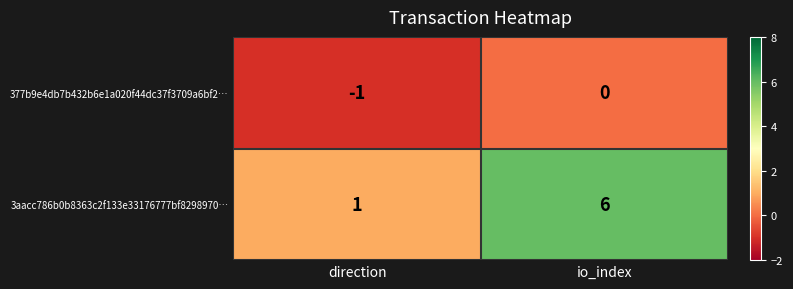

Count the number of categories in the chart.

2